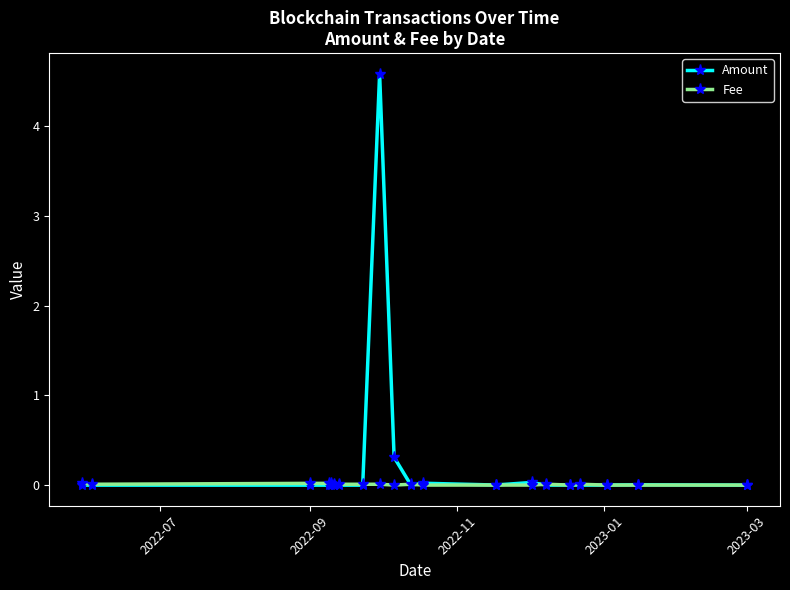

What are all the series names shown in the legend?

Amount, Fee